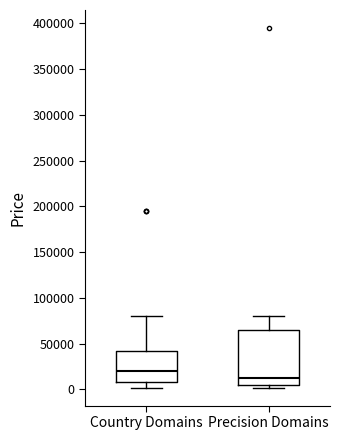

Reading left to right, read every box against the y-axis: the position of its median line, the range the box covers, and the ends of its whiskers. The values are not printed on the chart, so give them approximately, as read against the axis.

Country Domains: median 20000, box 10000 to 40000, whiskers 0 to 80000
Precision Domains: median 10000, box 5000 to 65000, whiskers 0 to 80000